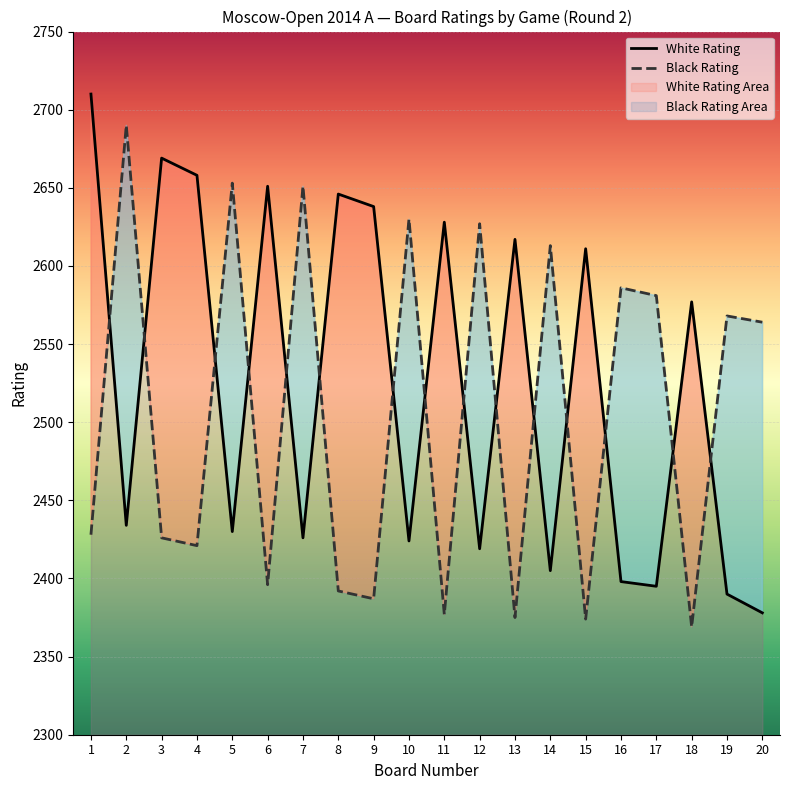

What is the total value across all series at 20?

4942